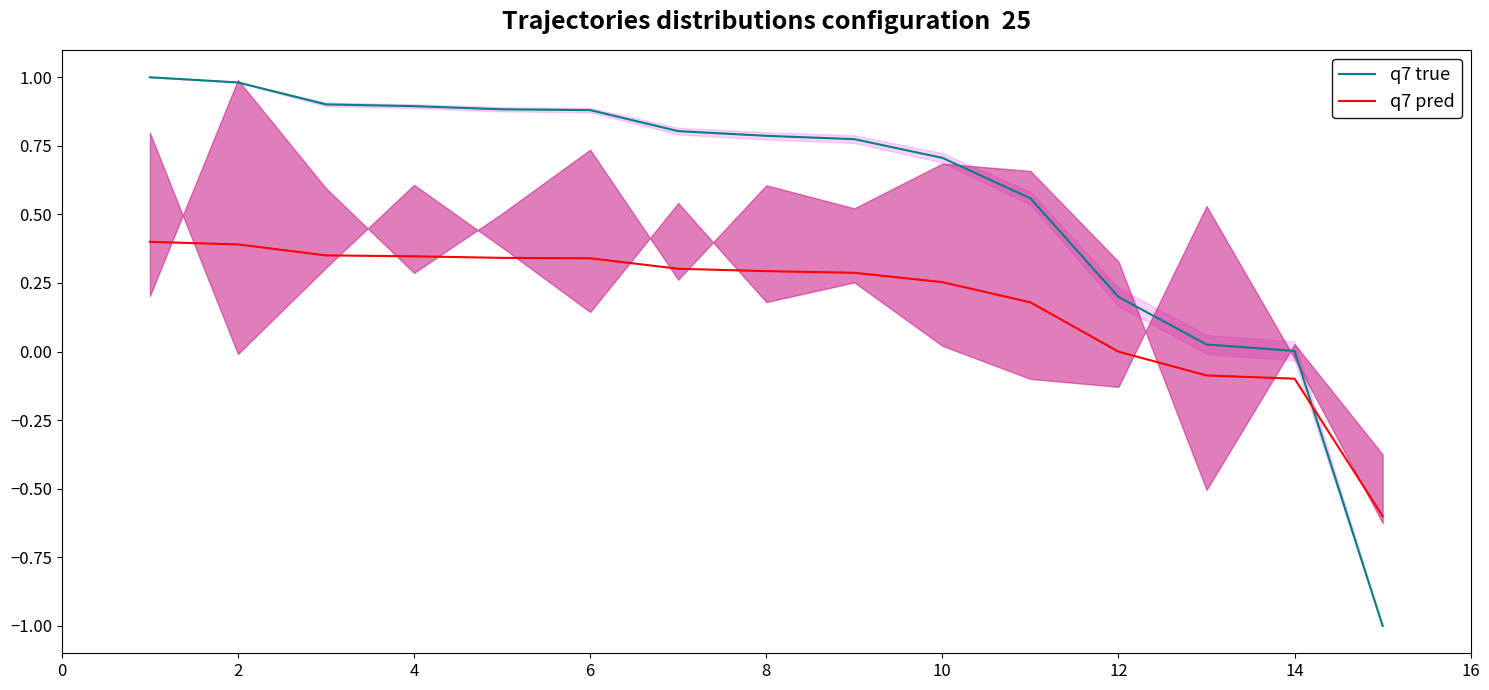

After their last crossing, which series has the higher values: q7 pred or q7 true?

q7 pred